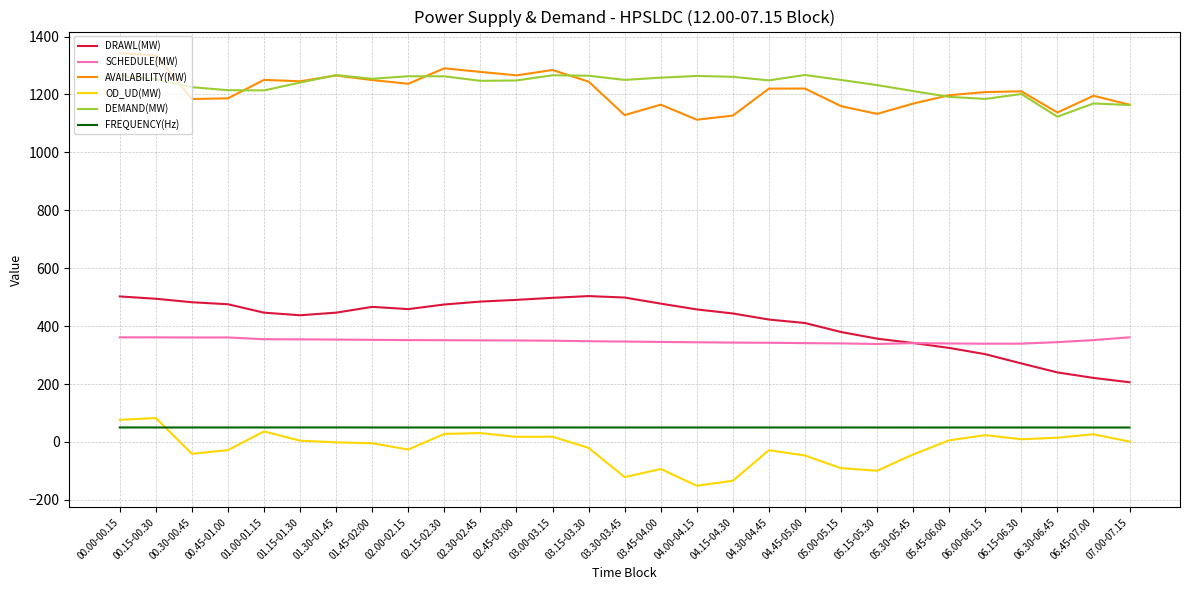

Does the chart display data point markers on the line(s)?

No